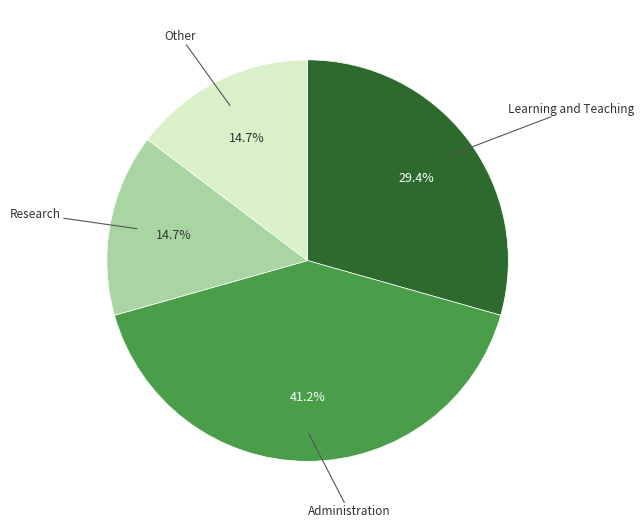

Count the number of slices in the pie.

4